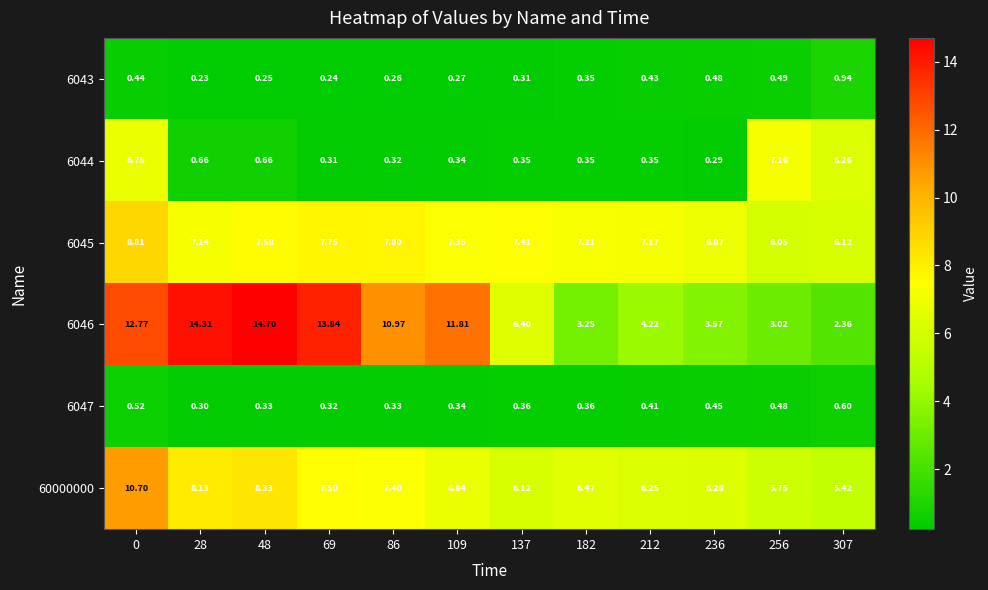

At how many categories does at least one series exceed 14?

2